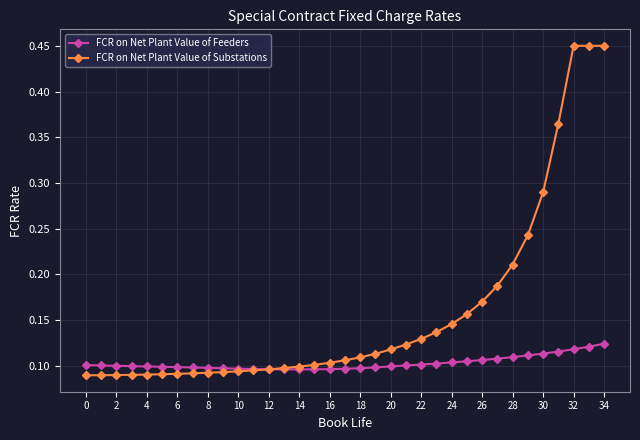

List the series in order of their peak value, lowest first.

FCR on Net Plant Value of Feeders, FCR on Net Plant Value of Substations